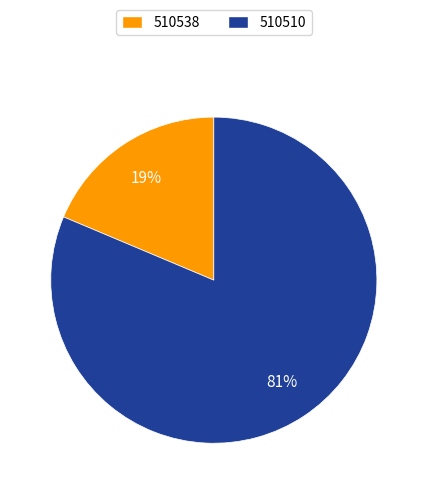

Rank the categories by value from highest to lowest.

510510, 510538